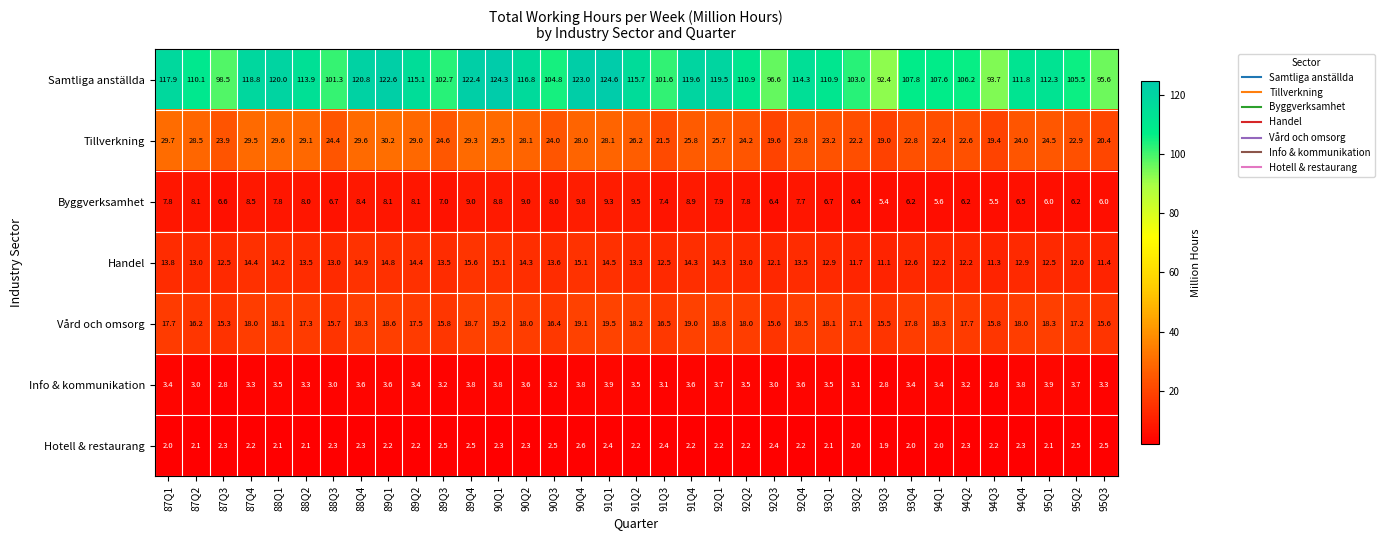

What is the approximate value of Samtliga anställda at 94Q4?

111.8